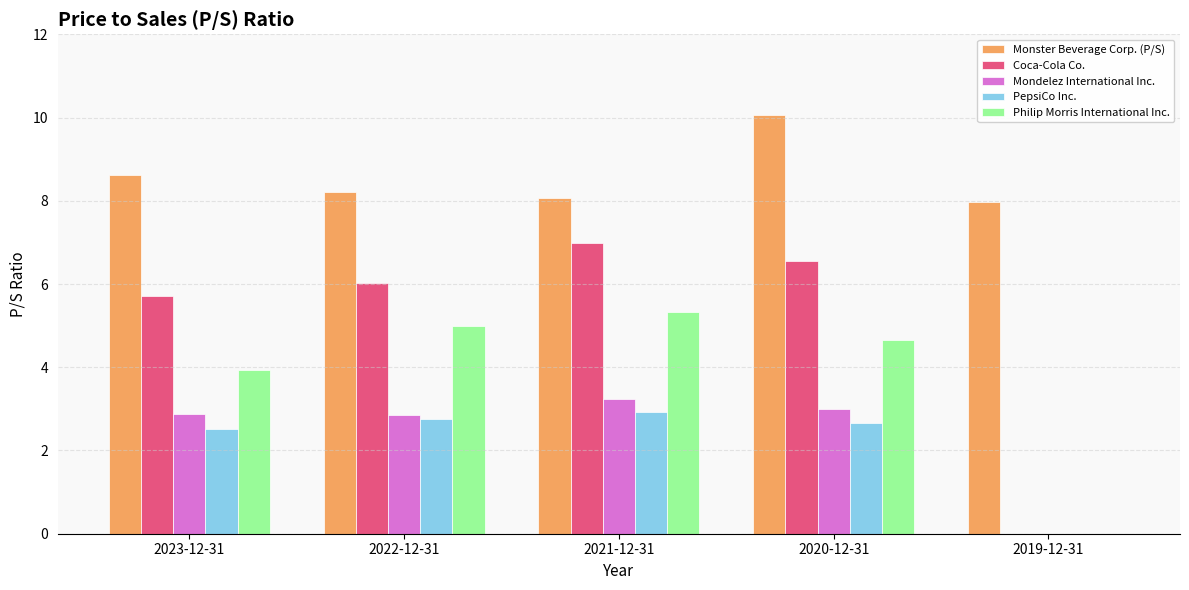

At which category does the chart reach its peak across all series?

2020-12-31